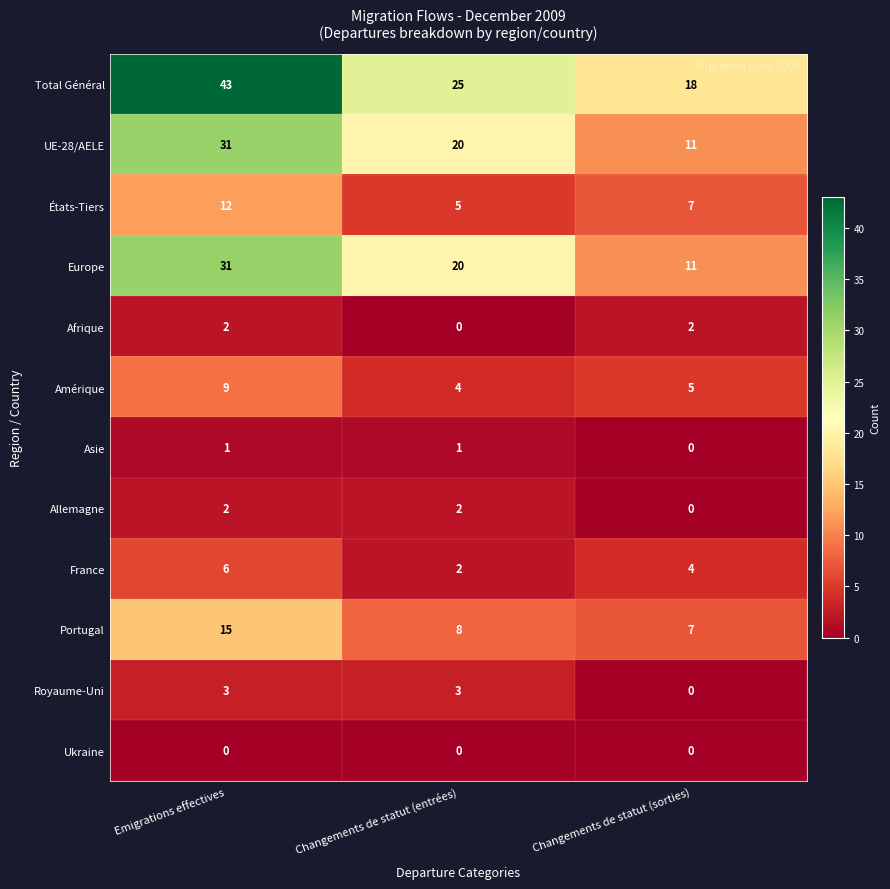

What is the difference between the highest and lowest values at Emigrations effectives?

43